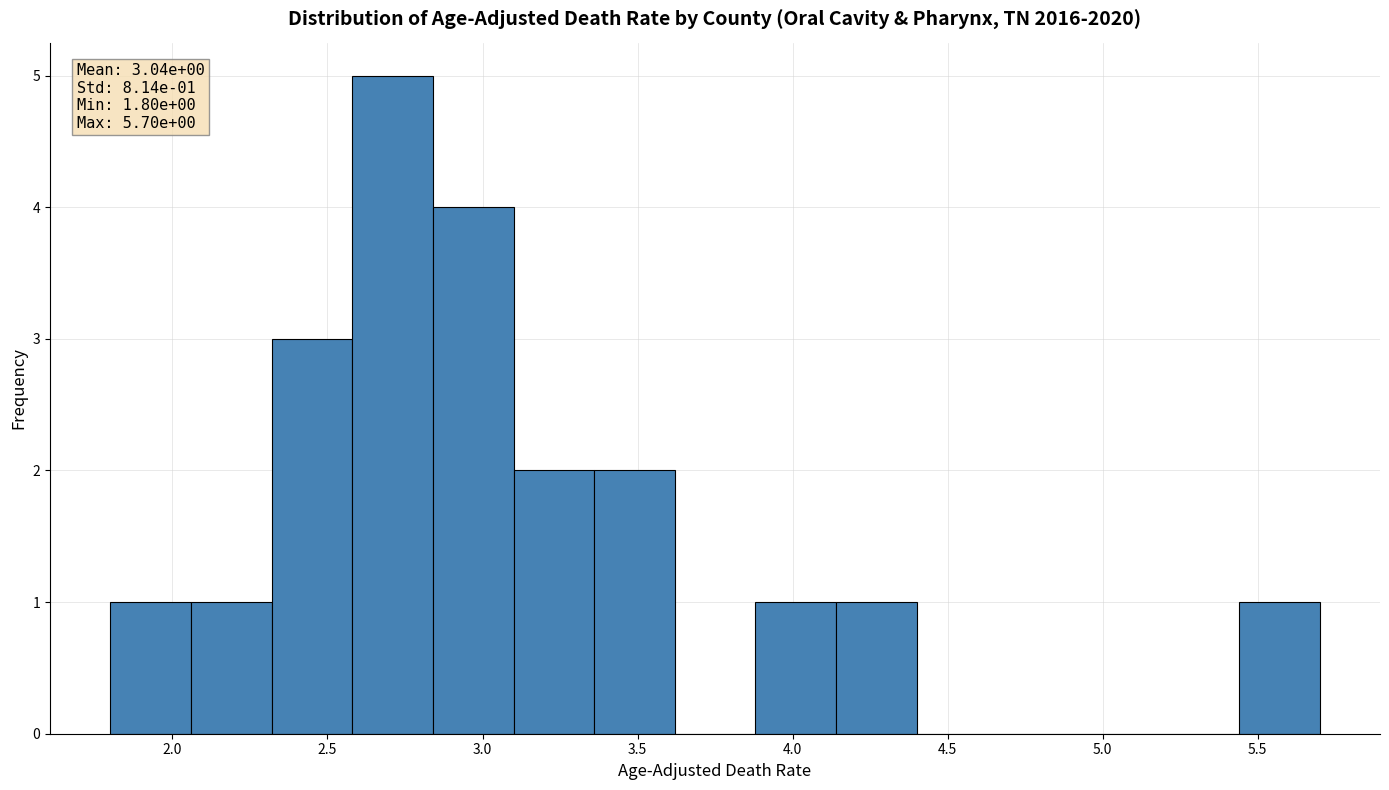

Over which range of the x-axis is the bar tallest?

2.58 to 2.84